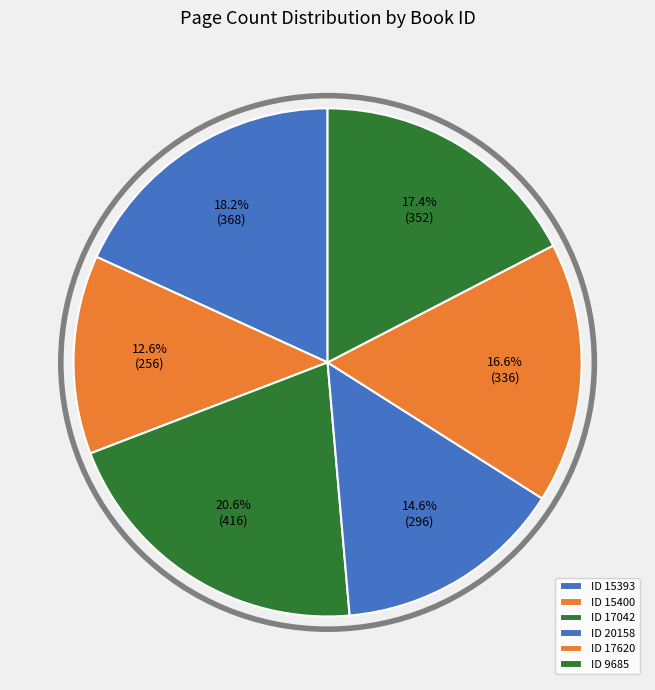

How many slices are in this pie chart?

6